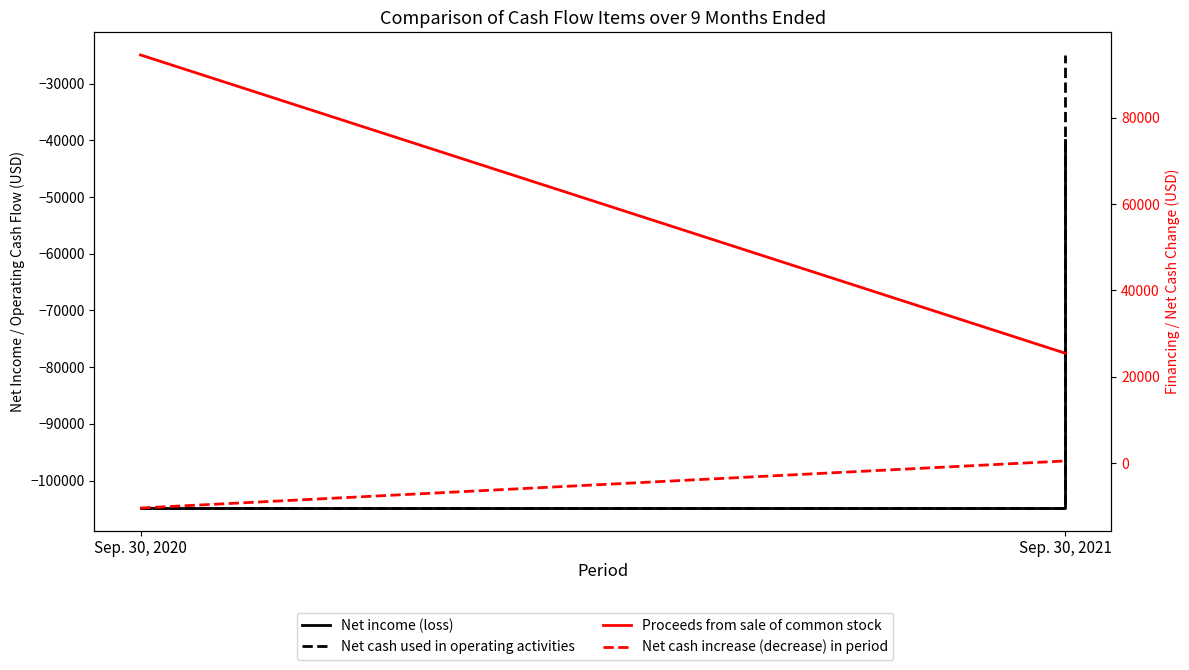

Count the number of data series in this chart.

4